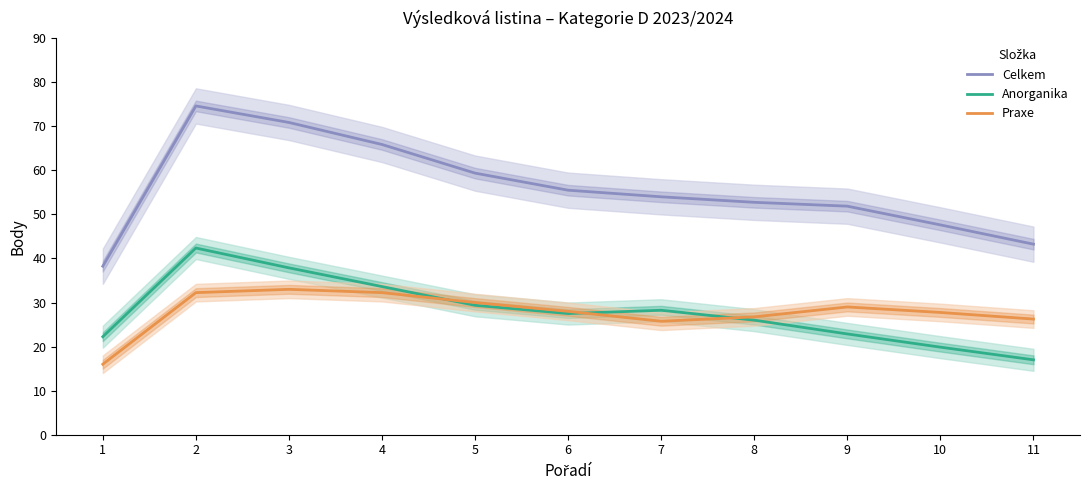

True or false: Celkem and Praxe intersect in this chart.

False